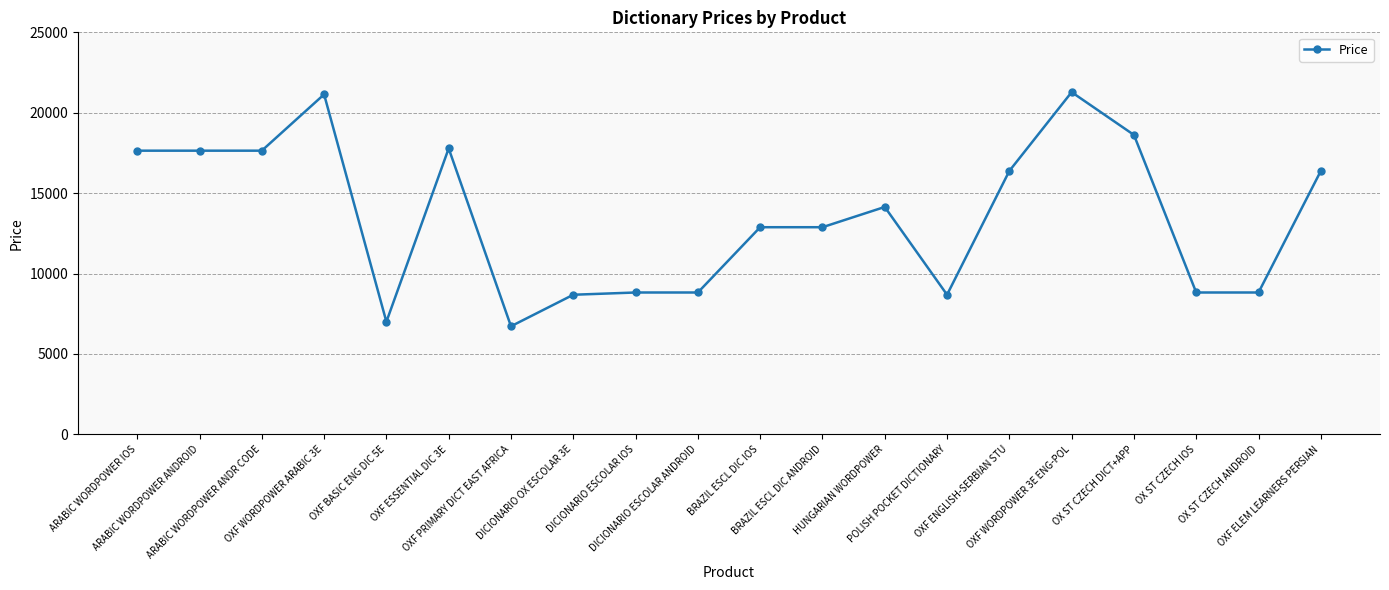

Which category has the lowest value across all series?

OXF PRIMARY DICT EAST AFRICA